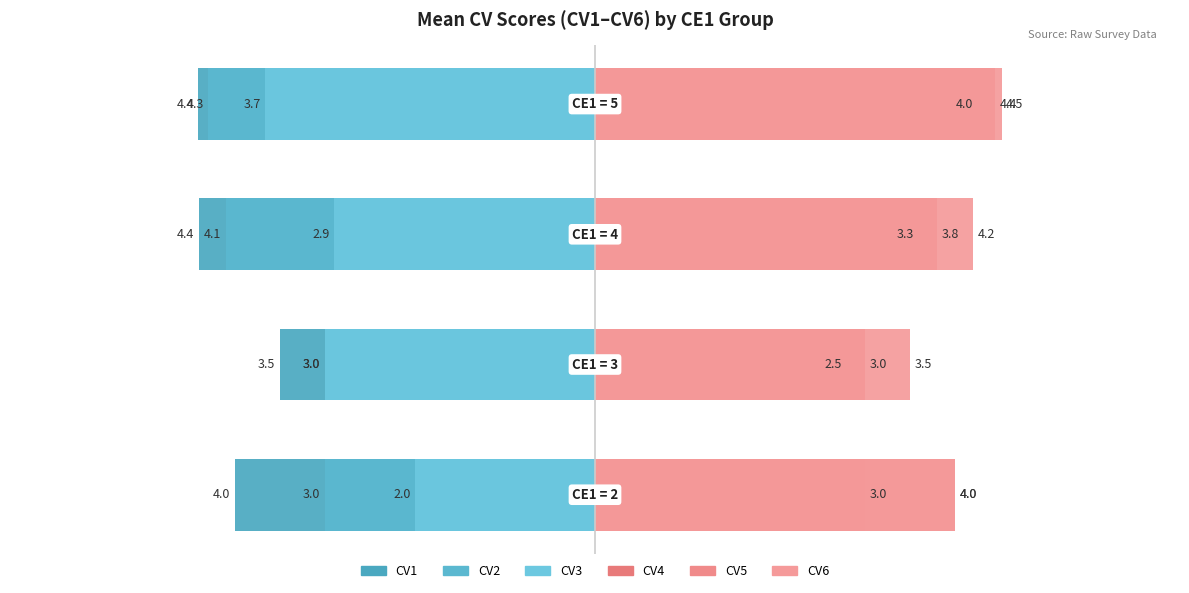

What is the smallest value displayed?

-4.4